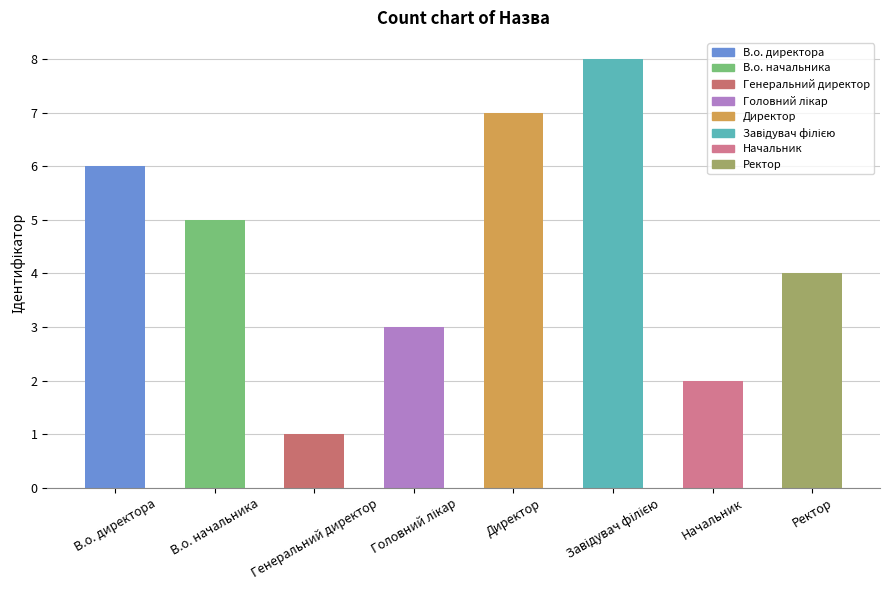

What is the value of the 5th bar from the left?

7